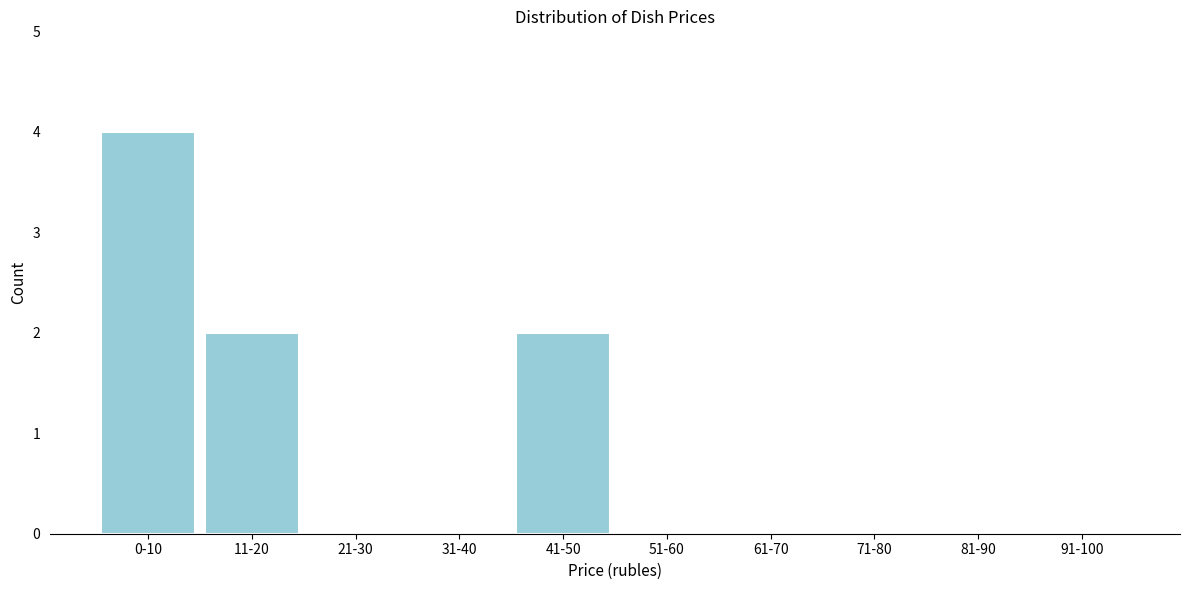

Reading right to left, list all the values displayed in this chart.

91-100=0	81-90=0	71-80=0	61-70=0	51-60=0	41-50=2	31-40=0	21-30=0	11-20=2	0-10=4